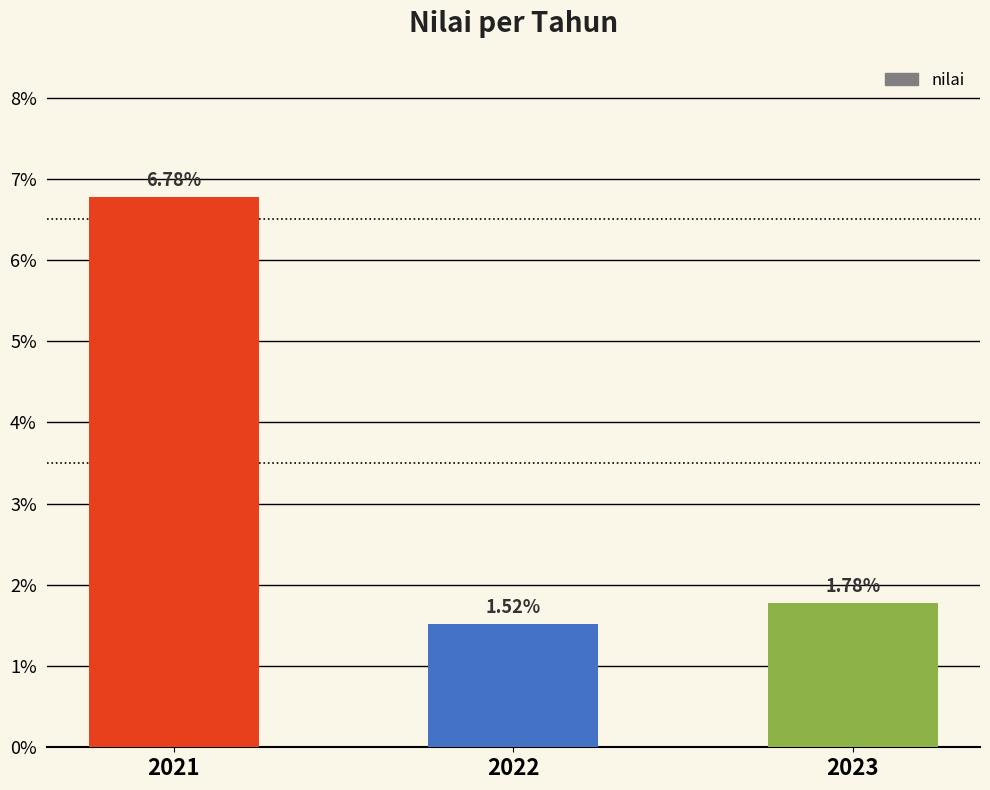

What value does the data have at 2021?

6.8